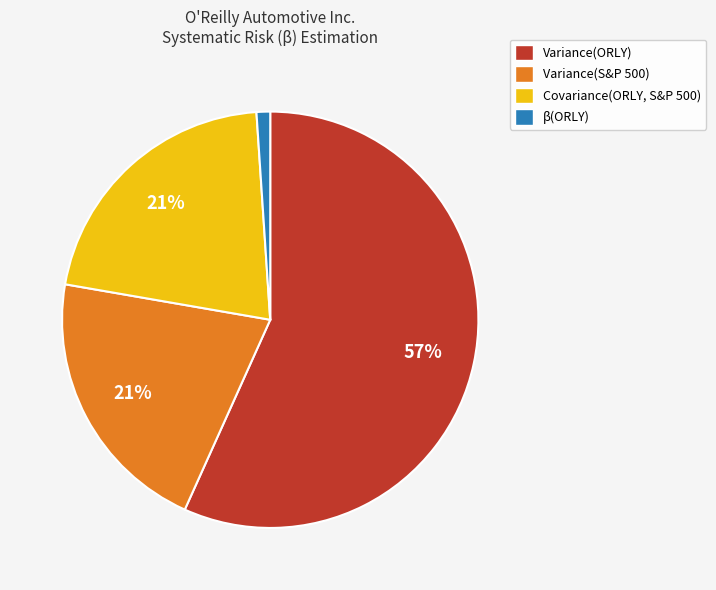

What is the ratio of the value at Variance(ORLY) to the value at Covariance(ORLY, S&P 500)?

2.7